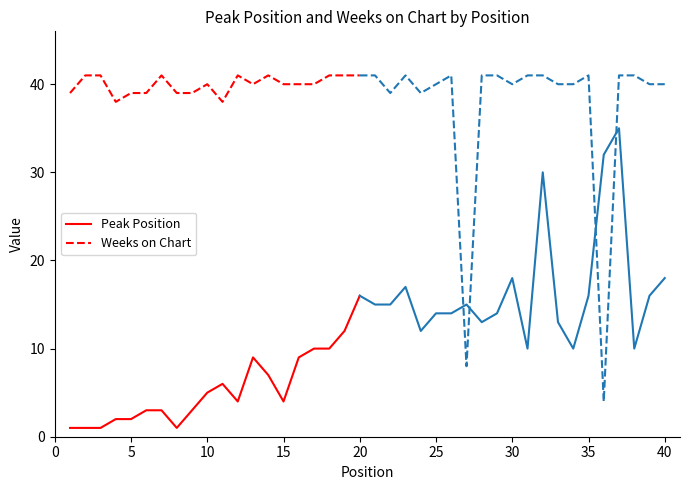

Is it true that Weeks on Chart equals 21 at 15?

False